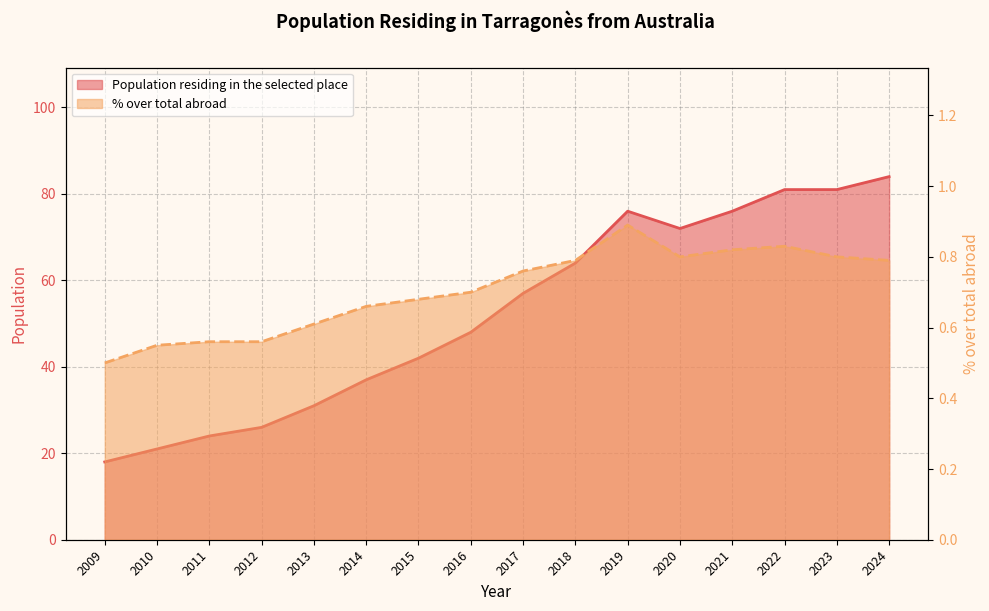

Does the chart have visible grid lines?

Yes